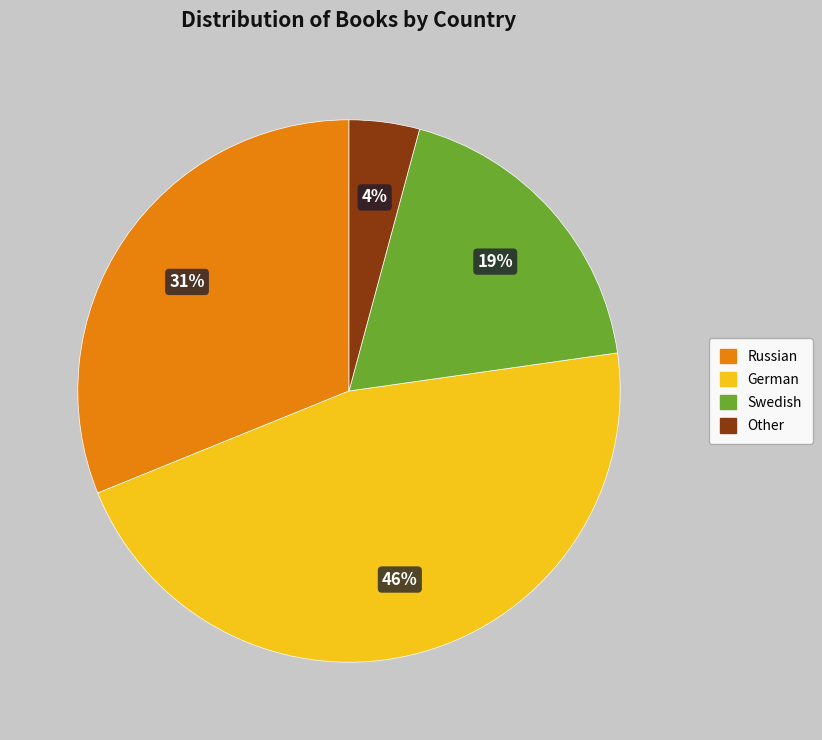

Count the number of slices in the pie.

4